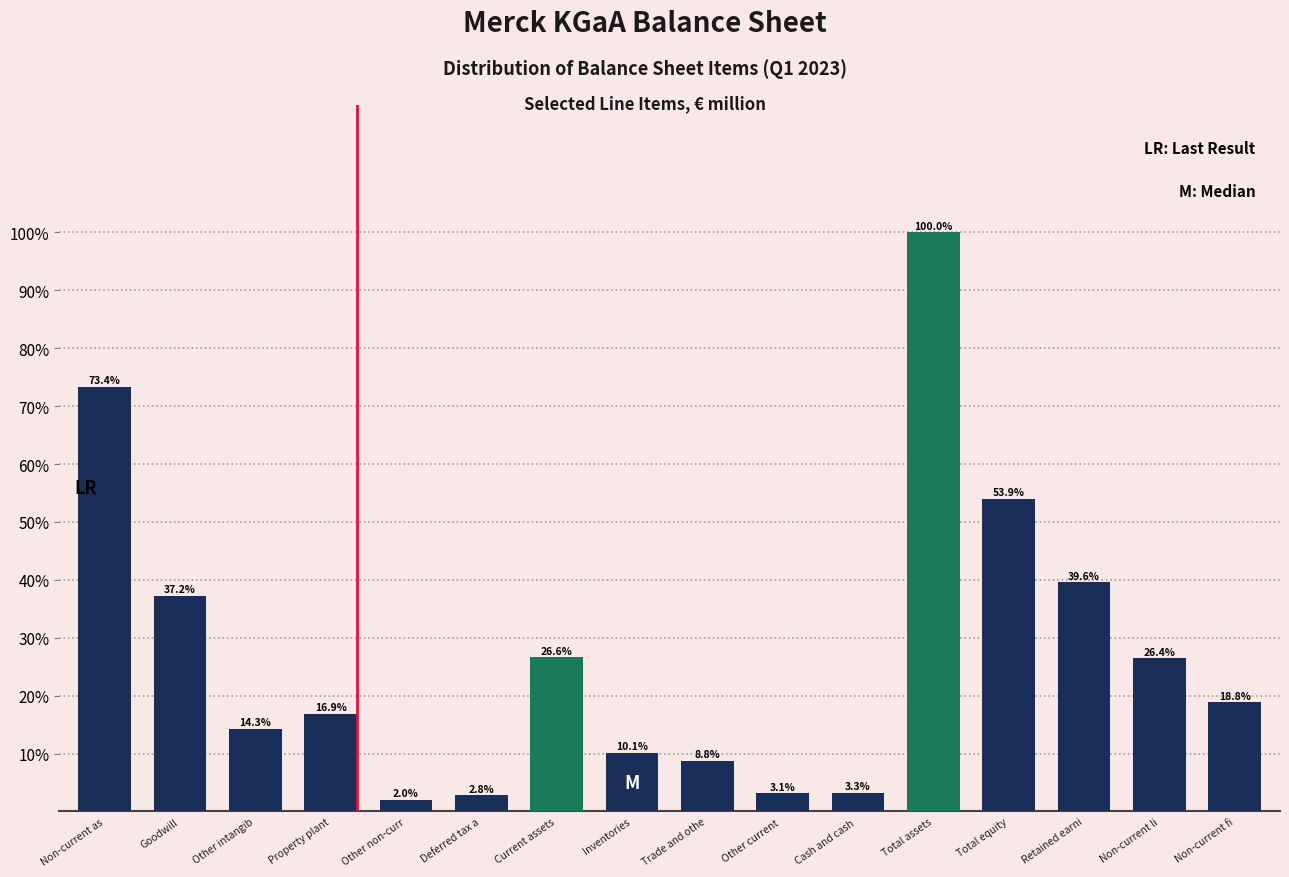

Reading right to left, what are all the values shown in this chart?

Non-current fi=18.8	Non-current li=26.4	Retained earni=39.6	Total equity=53.9	Total assets=100.0	Cash and cash =3.3	Other current =3.1	Trade and othe=8.8	Inventories=10.1	Current assets=26.6	Deferred tax a=2.8	Other non-curr=2.0	Property plant=16.9	Other intangib=14.3	Goodwill=37.2	Non-current as=73.4